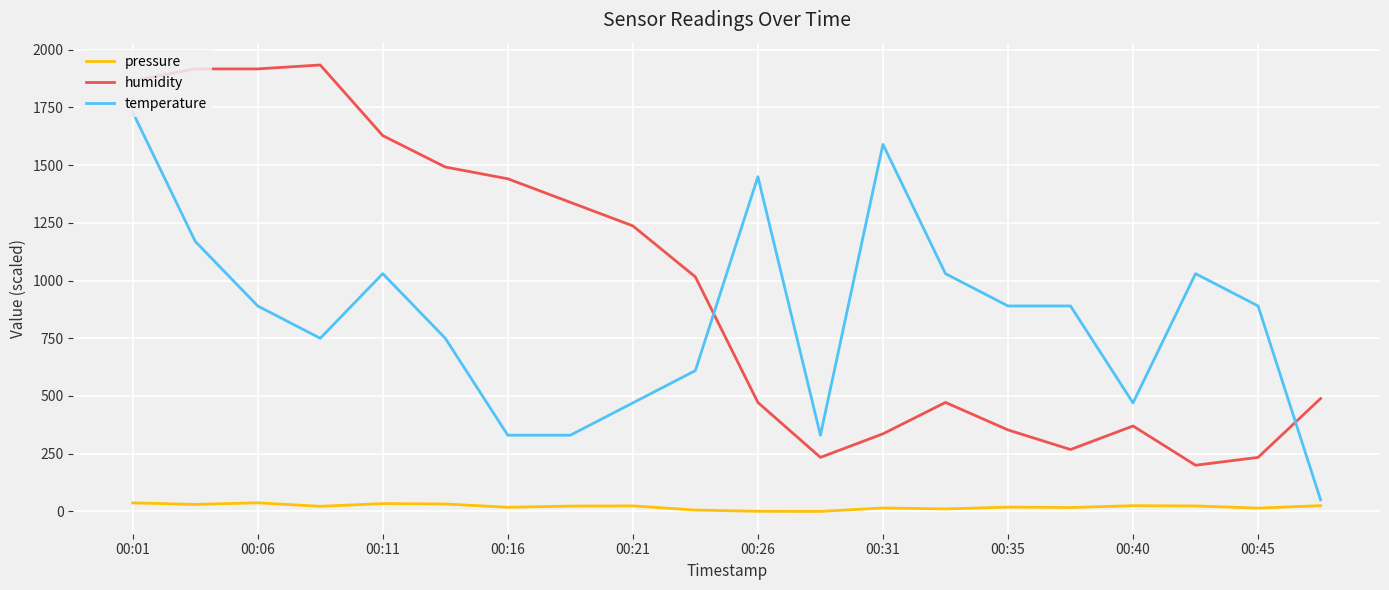

What are all the series names shown in the legend?

pressure, humidity, temperature